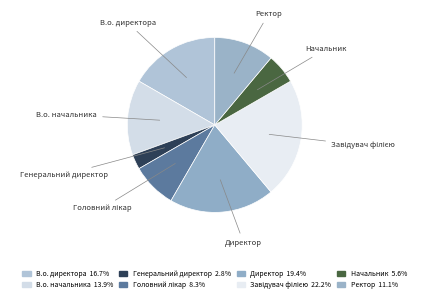

How many slices are in this pie chart?

8